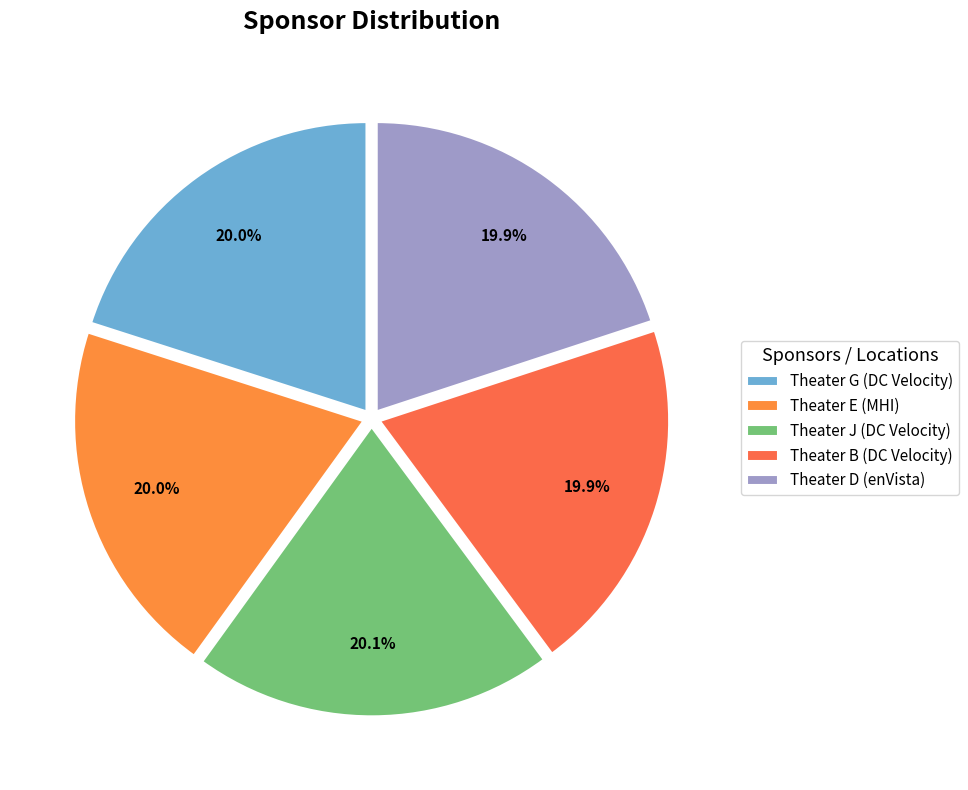

Is there any slice that represents more than half of the pie?

No